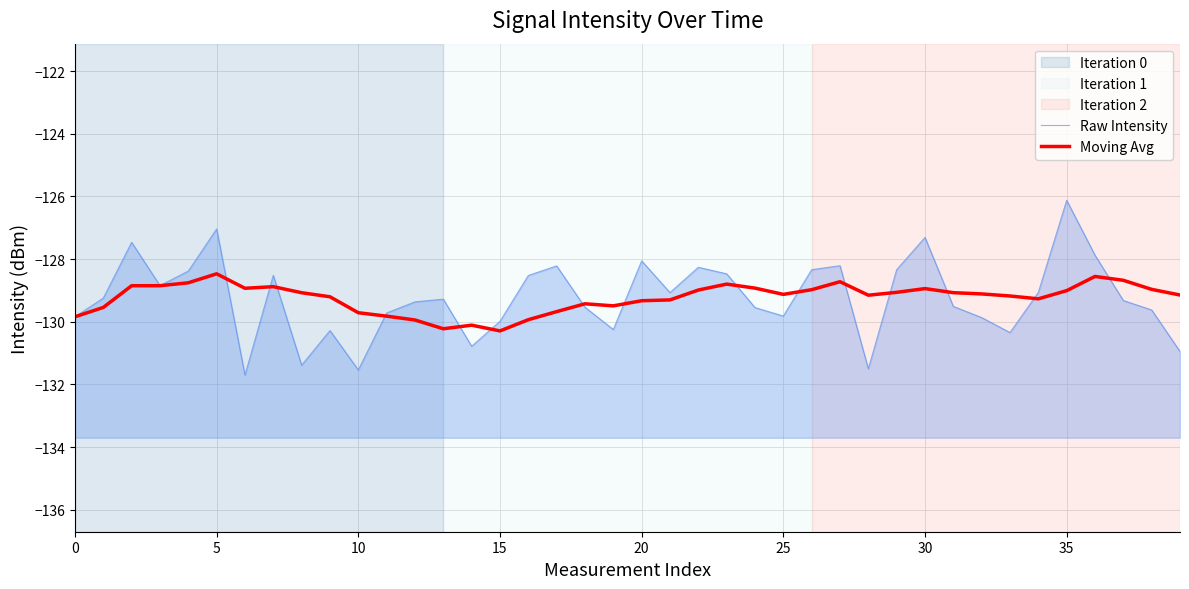

Does the chart display data point markers on the line(s)?

No